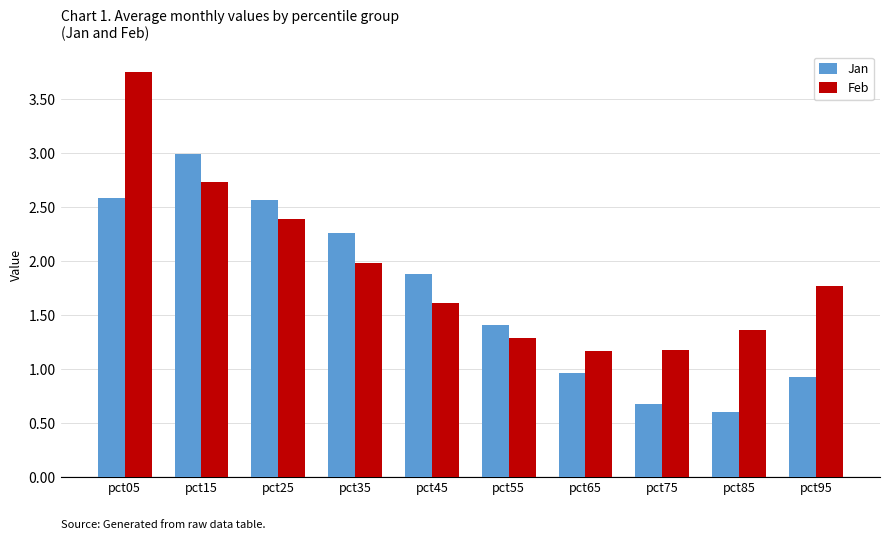

What is the approximate value of Jan at pct65?

1.0